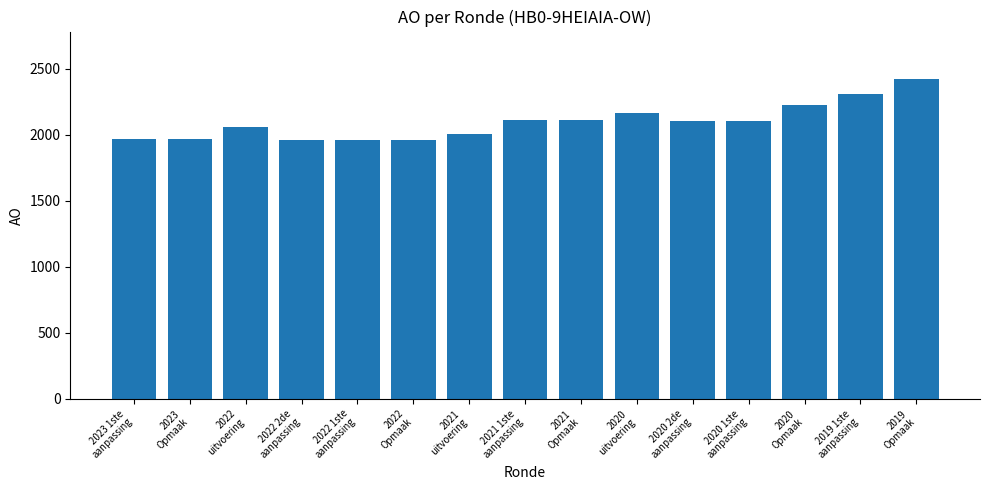

What is the difference between the second highest and second lowest values?

347